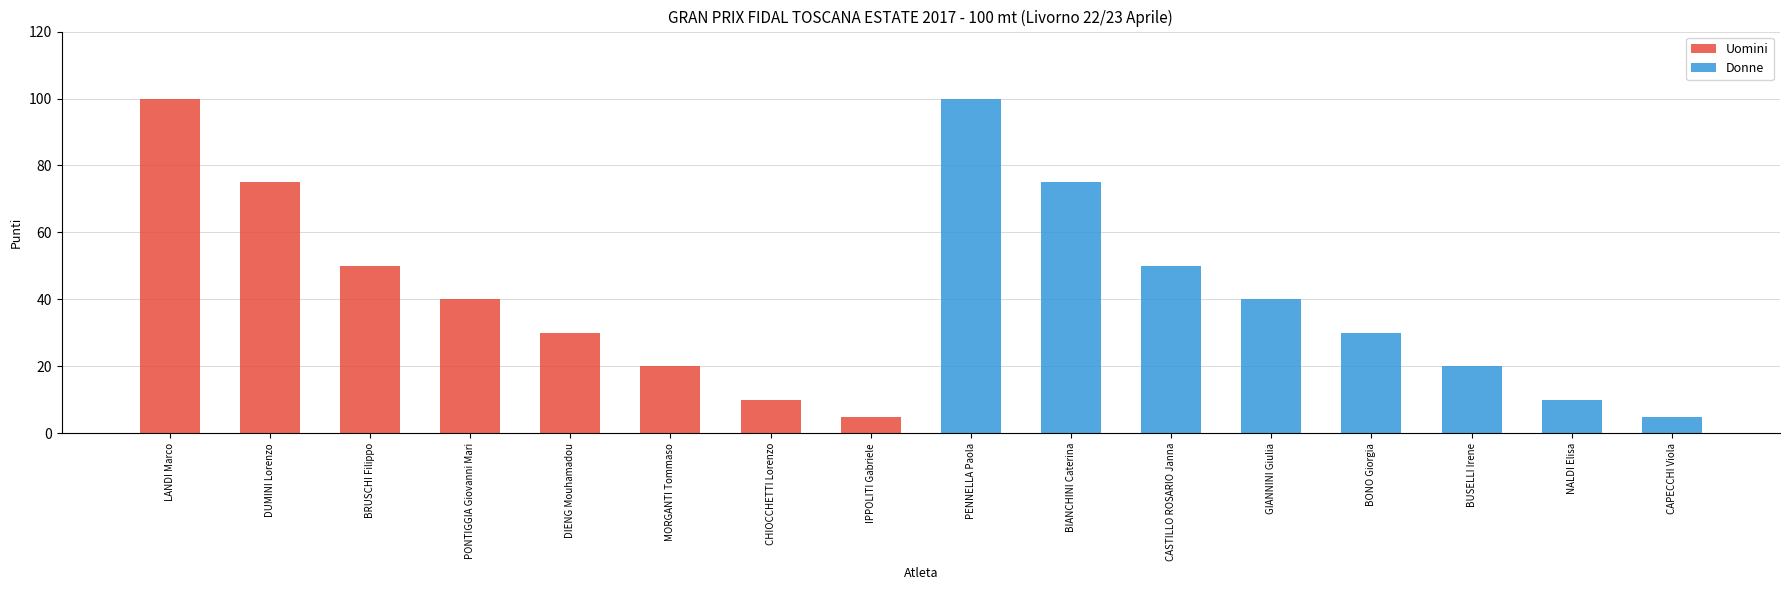

What is the highest value of the Uomini series?

100